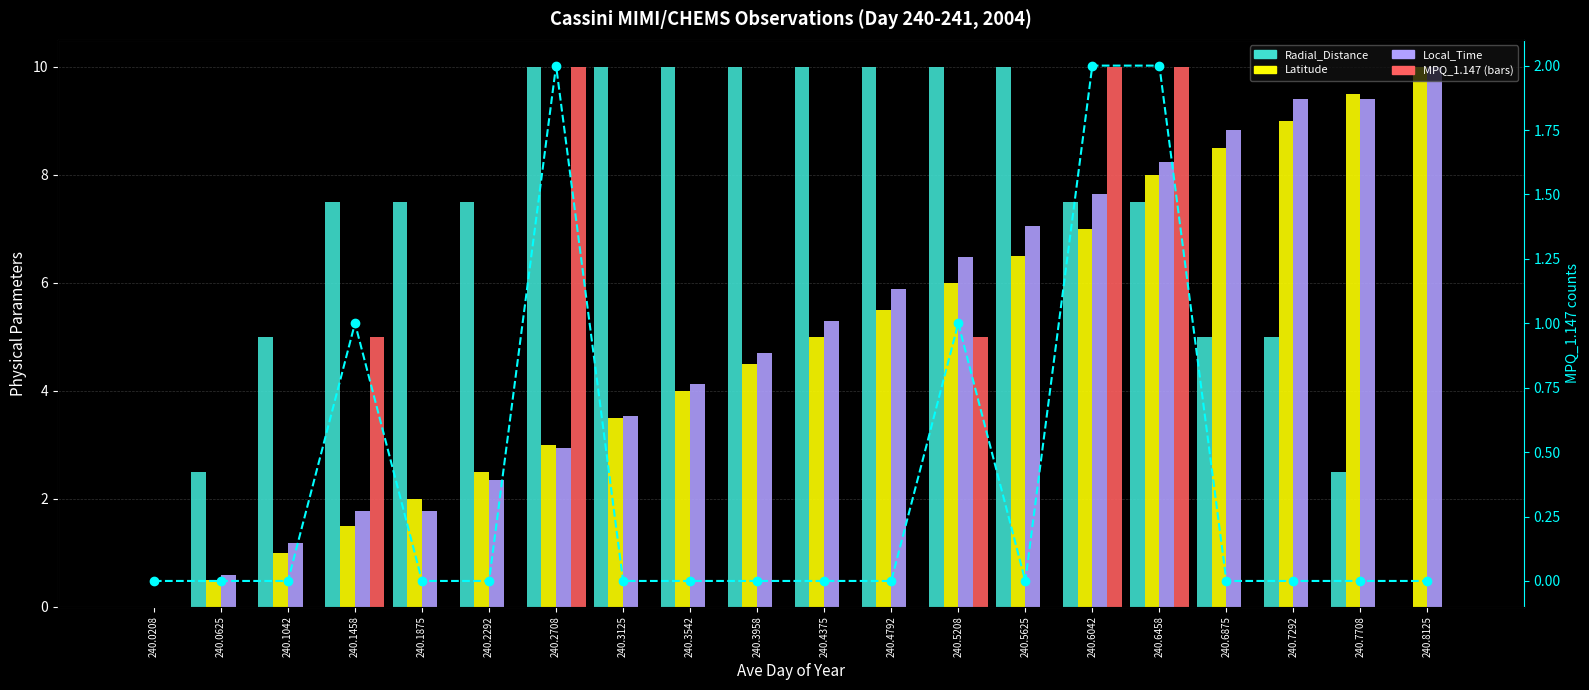

Which series has the largest total across all categories?

Radial_Distance